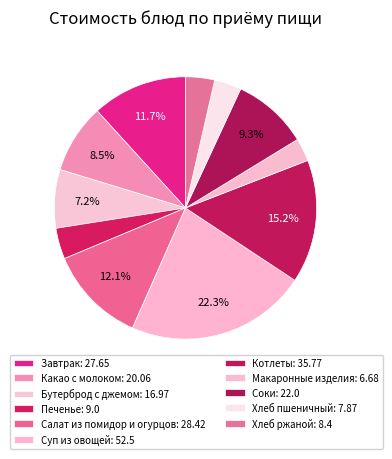

Count the number of slices in the pie.

11